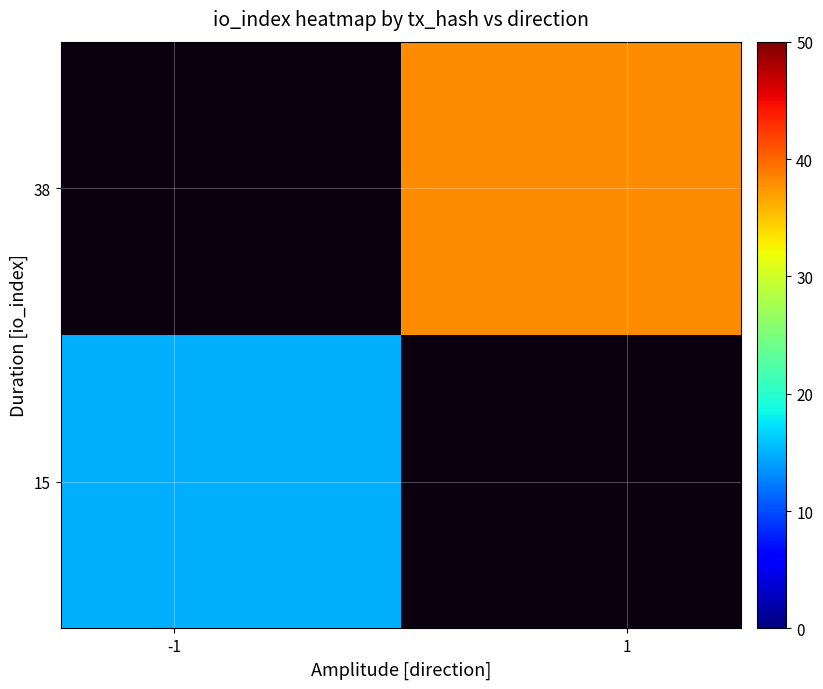

What is the smallest value displayed?

15.0